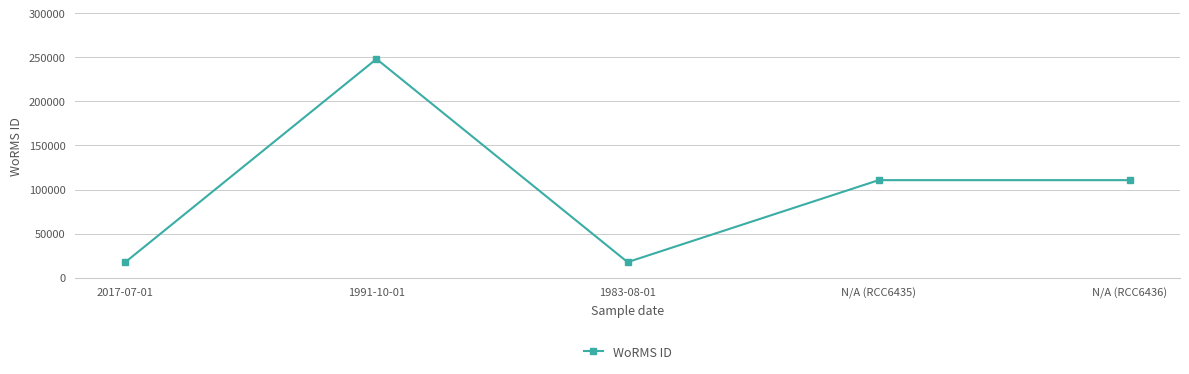

What position from the left is N/A (RCC6435)?

4